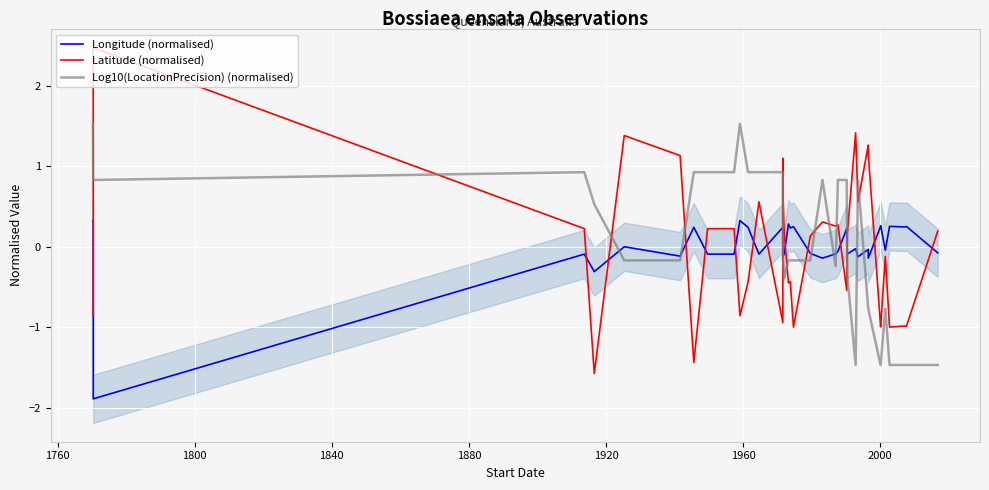

How many interior local peaks does the Longitude (normalised) series have?

13